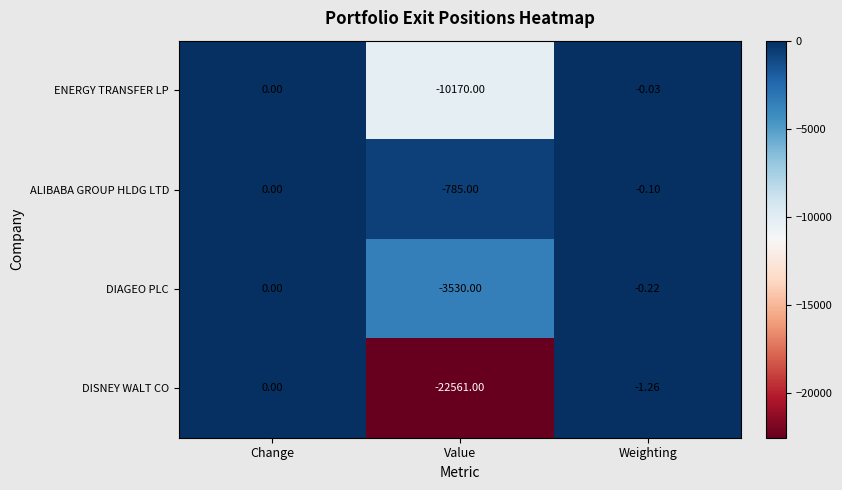

What is the minimum value shown in the chart?

-22561.0